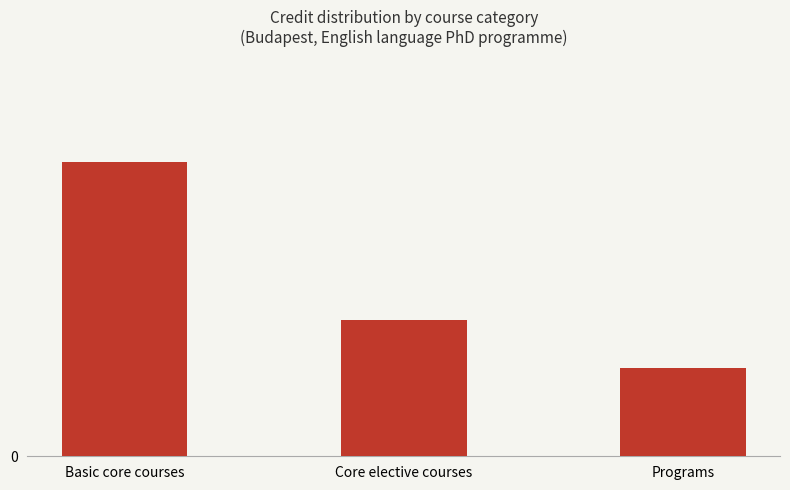

Rank the categories by value from lowest to highest.

Programs, Core elective courses, Basic core courses